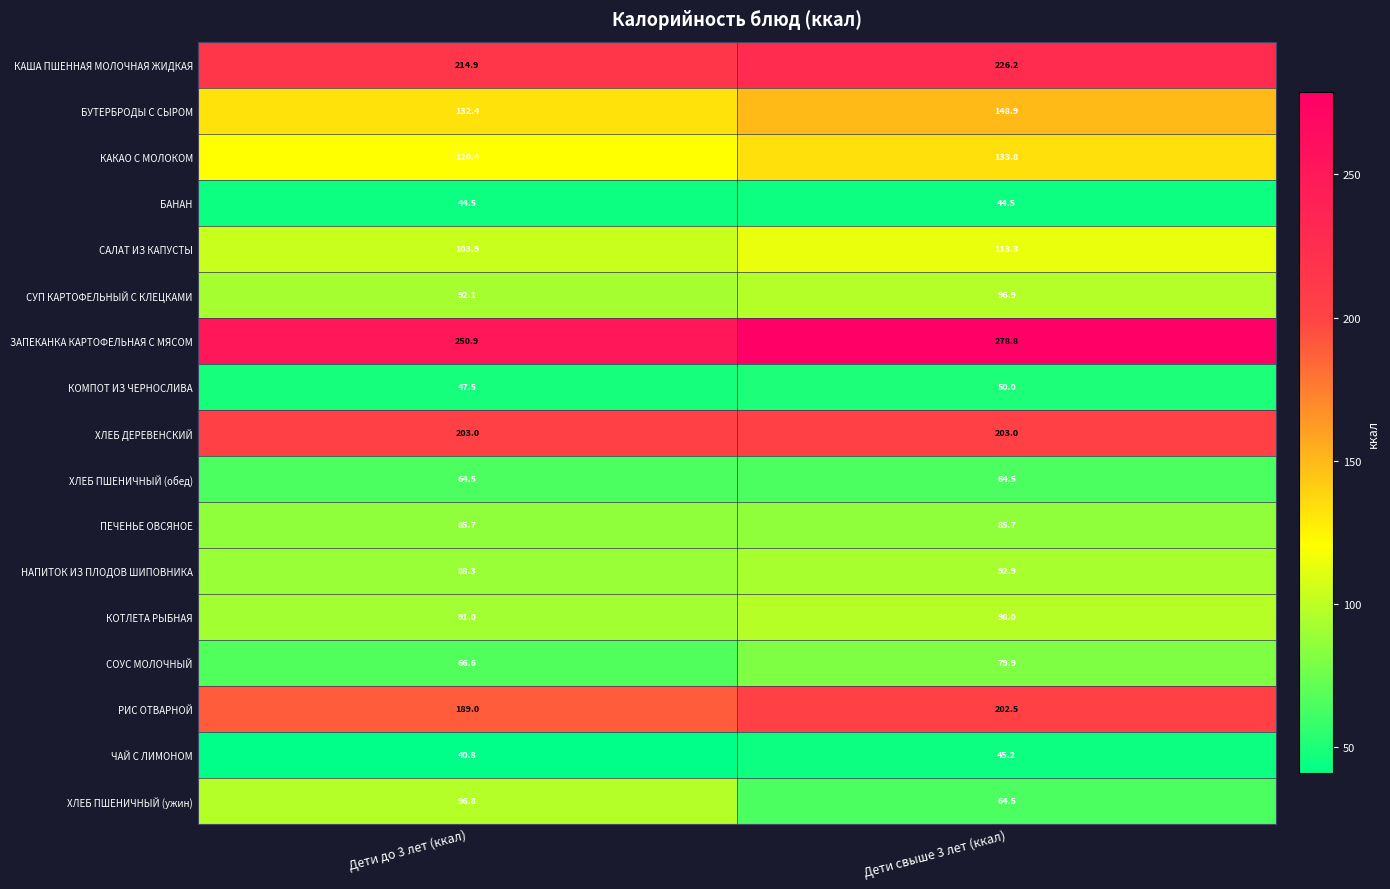

The value of ПЕЧЕНЬЕ ОВСЯНОЕ at Дети свыше 3 лет (ккал) is 85.7. True or false?

True